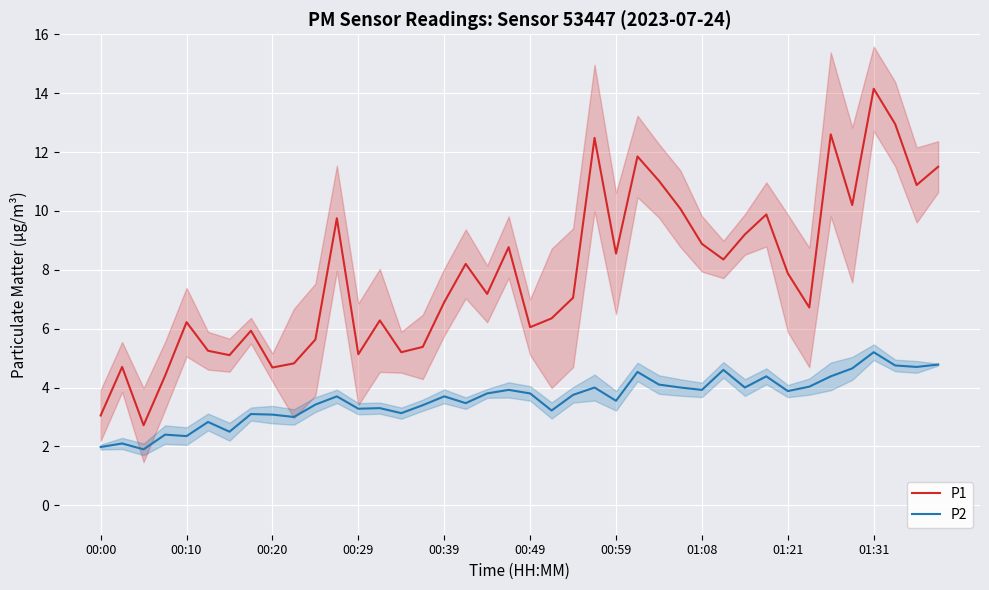

How many interior local valleys does the P2 series have?

13